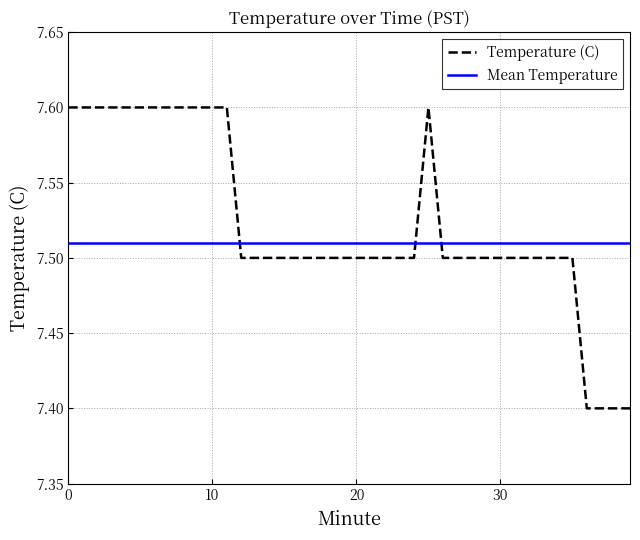

List the series in order of their overall mean, highest first.

Temperature (C), Mean Temperature